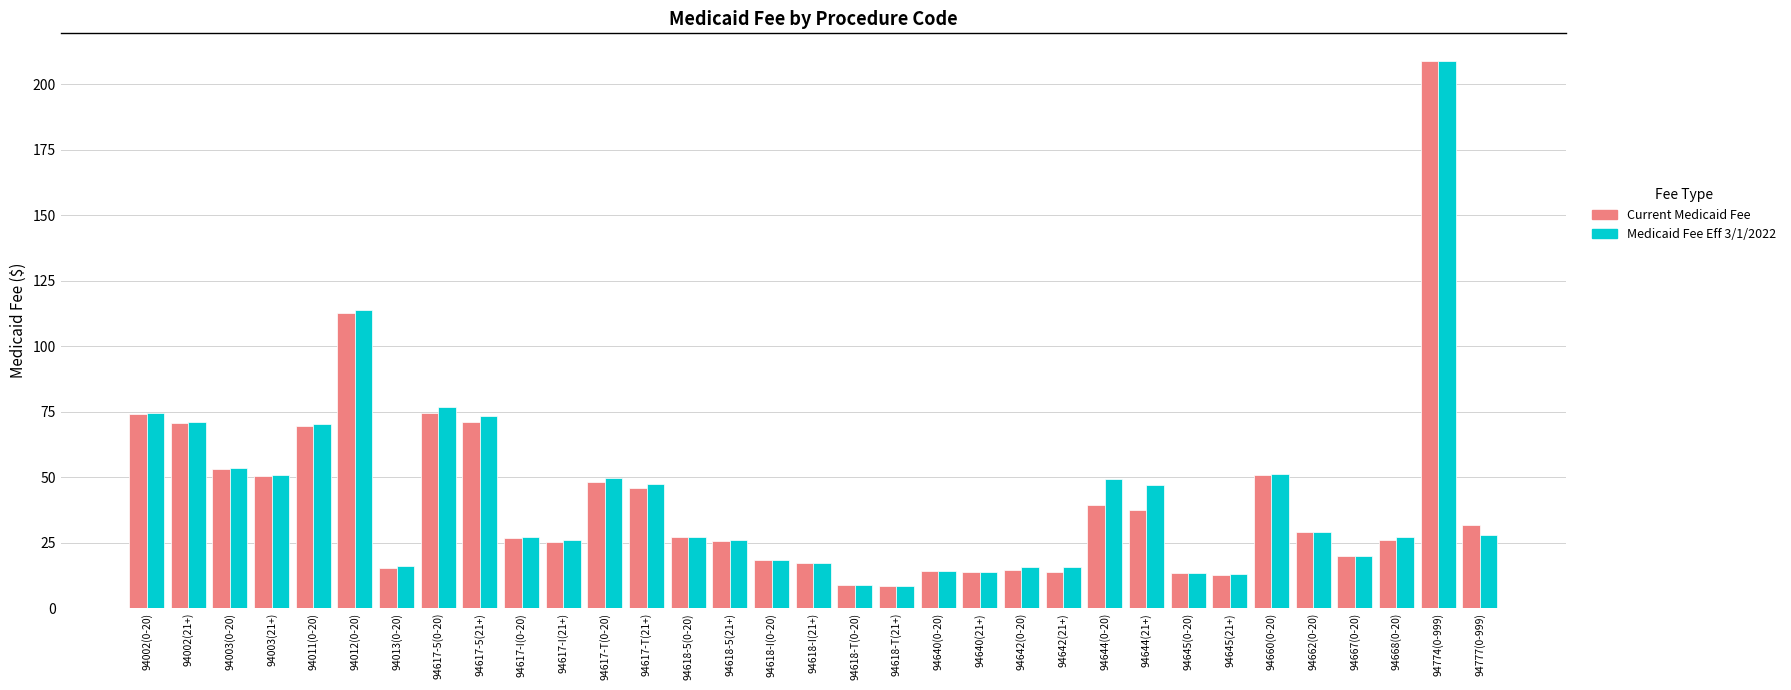

Which series has the largest range (max minus min)?

Current Medicaid Fee